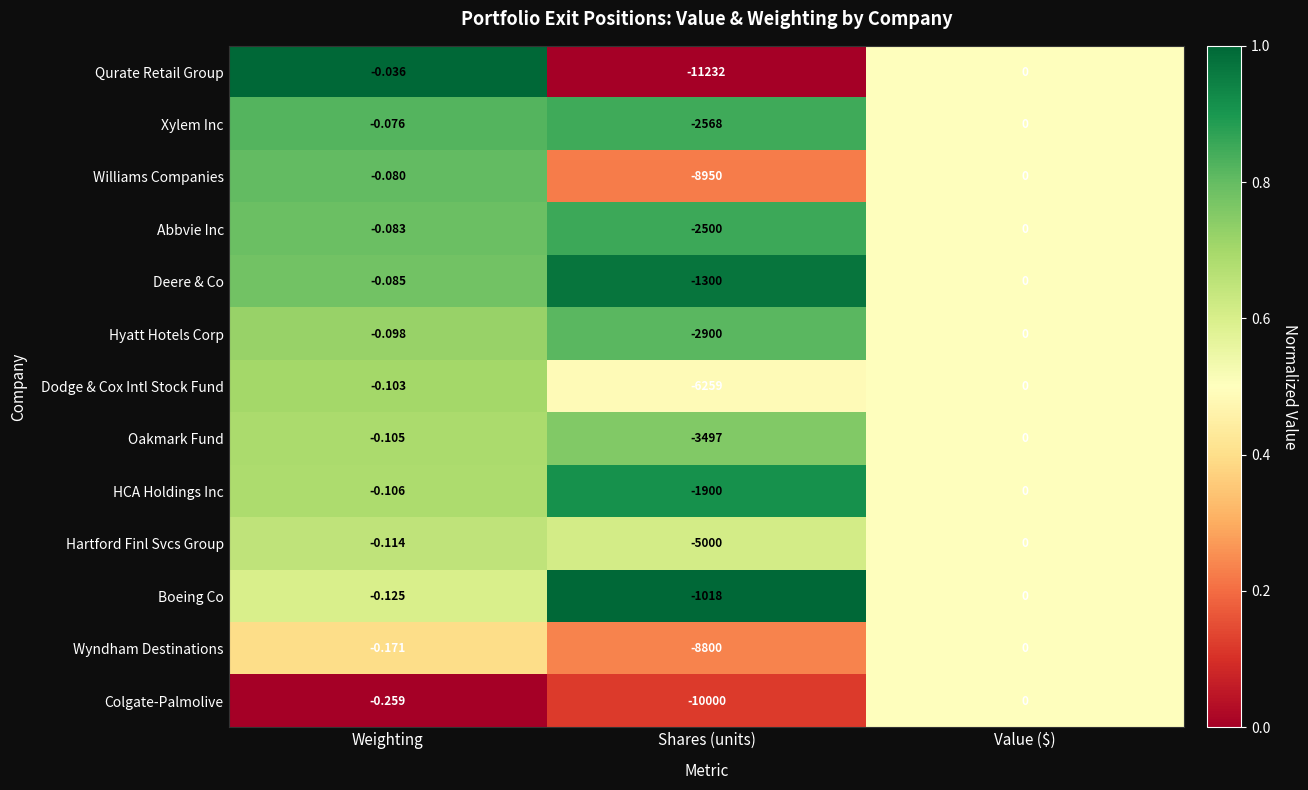

At which label is Hyatt Hotels Corp closest to -1450?

Weighting